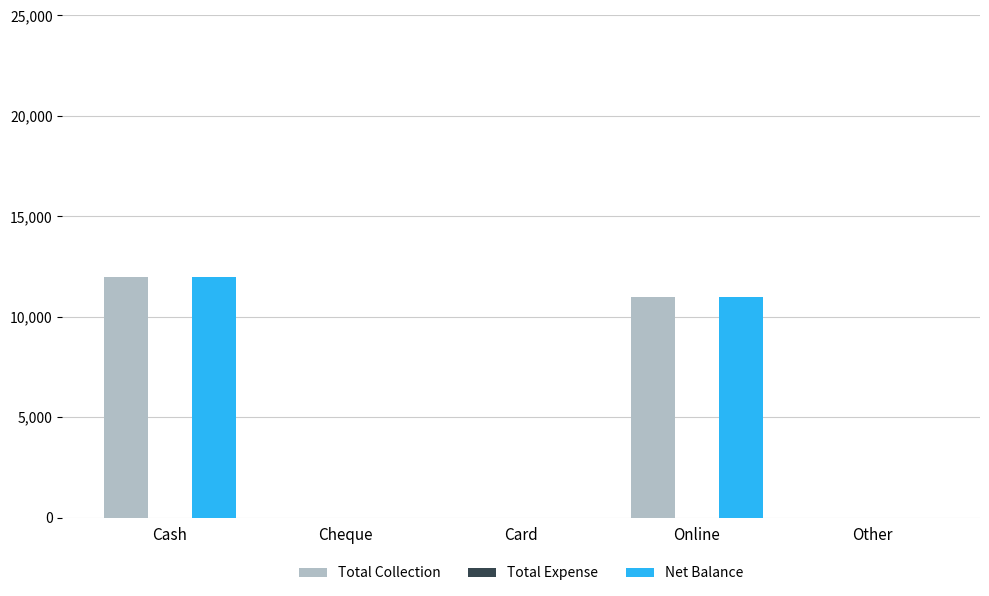

Is the value of Net Balance at Other greater than the value of Total Collection at Cash?

No